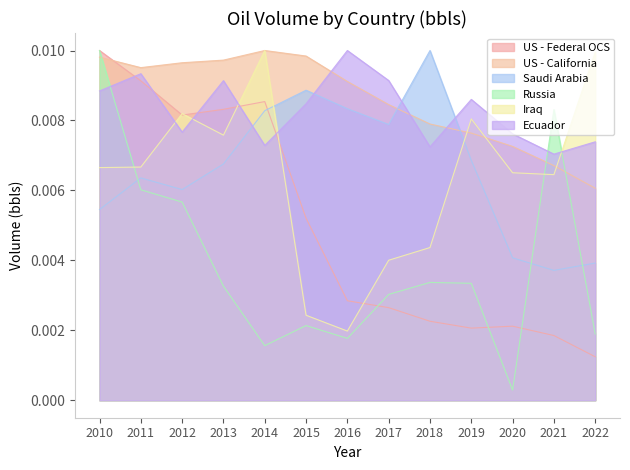

How many intersections are there between Saudi Arabia and US - Federal OCS?

1